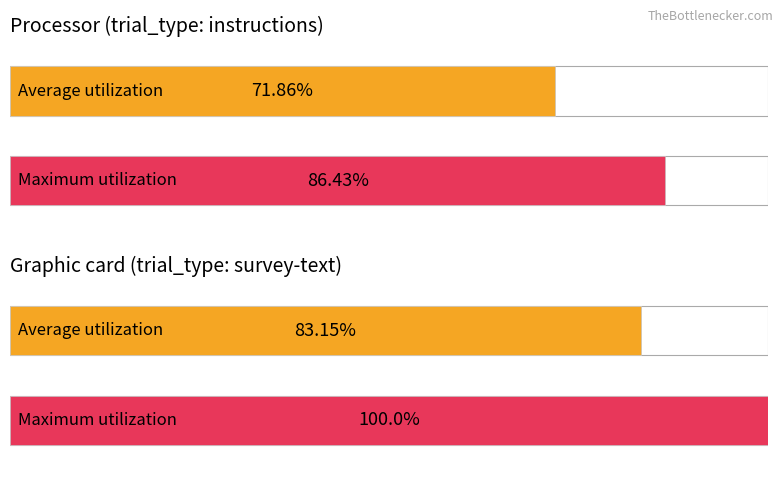

List the labels in order of Average utilization value, largest first.

survey-text, instructions